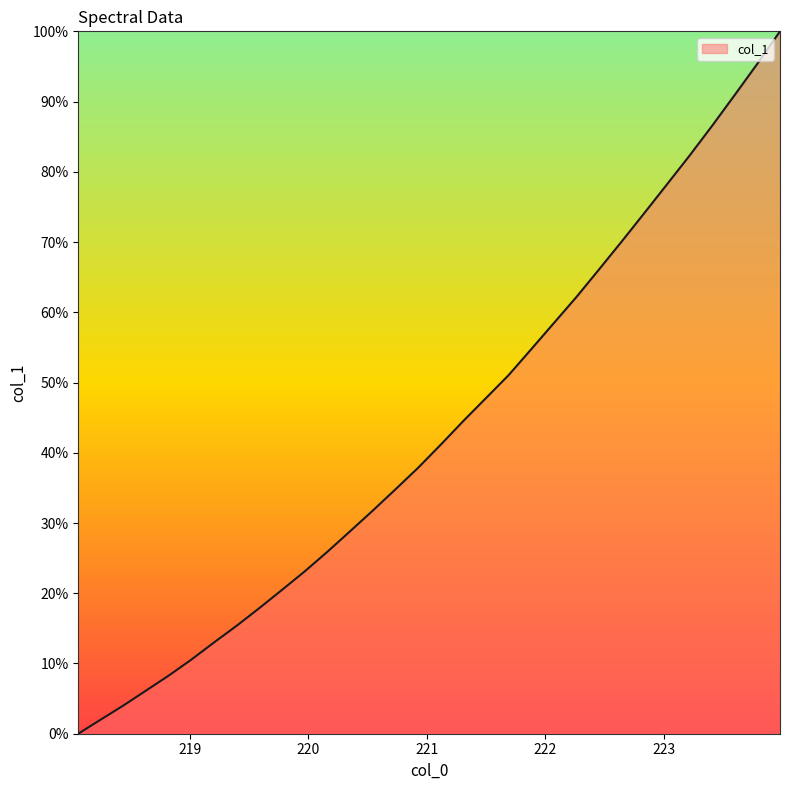

How many lines are shown in the chart?

1